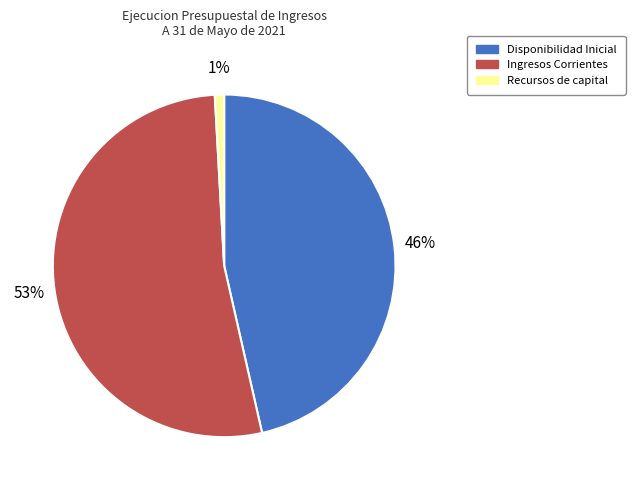

True or false: Disponibilidad Inicial accounts for 36% of the total.

False